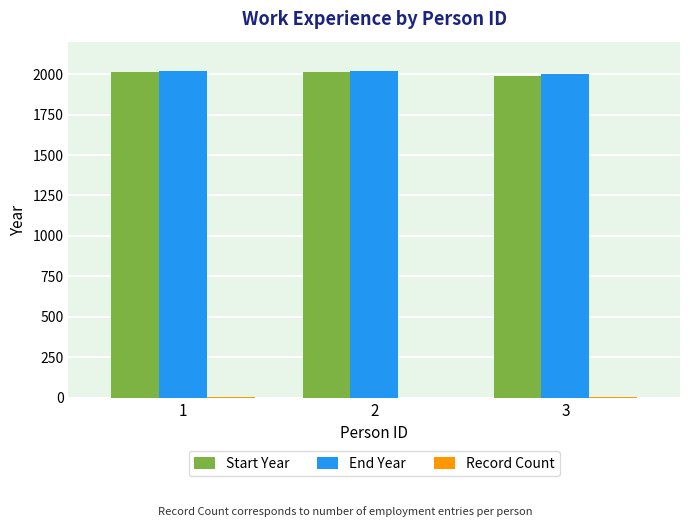

What is the maximum value shown in the chart?

2019